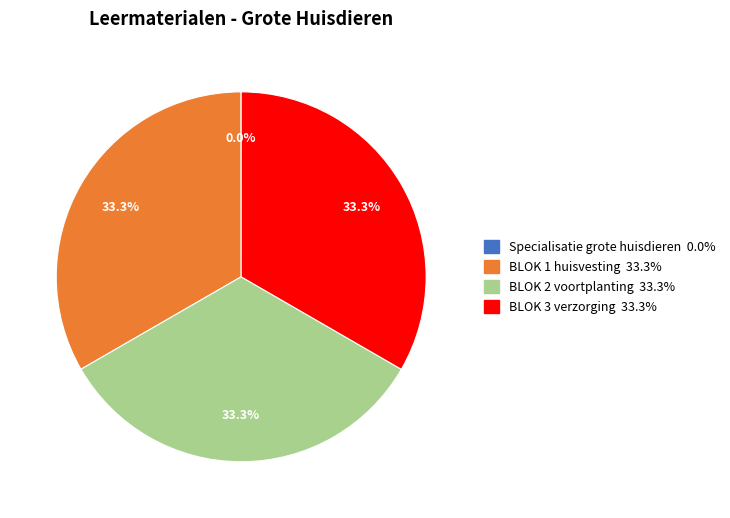

Is there any slice that represents more than half of the pie?

No